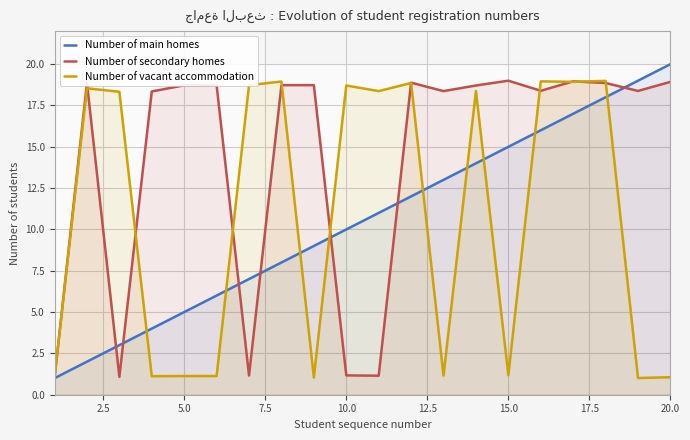

Which series has the largest range (max minus min)?

Number of main homes